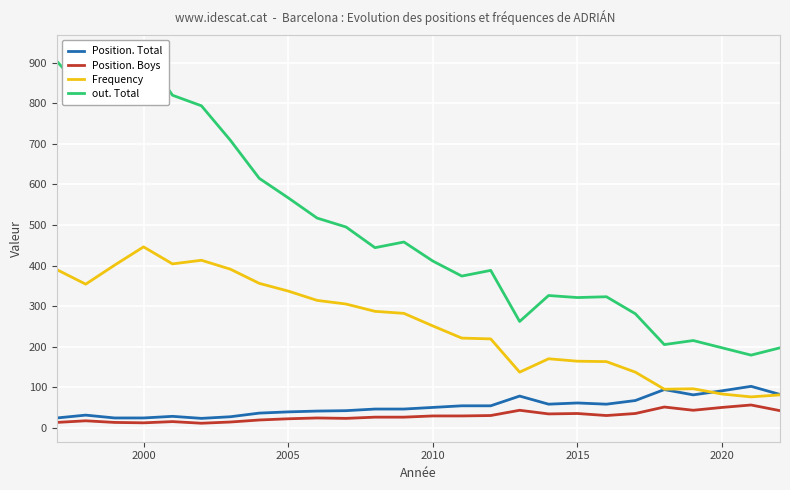

Which category has the highest value in the Frequency series?

2000